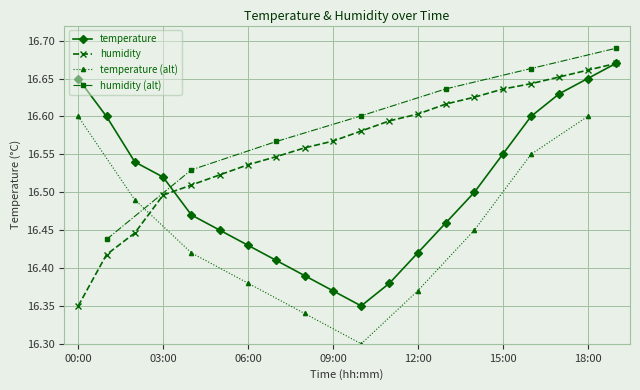

Count the humidity values in the range 16 to 17.

20